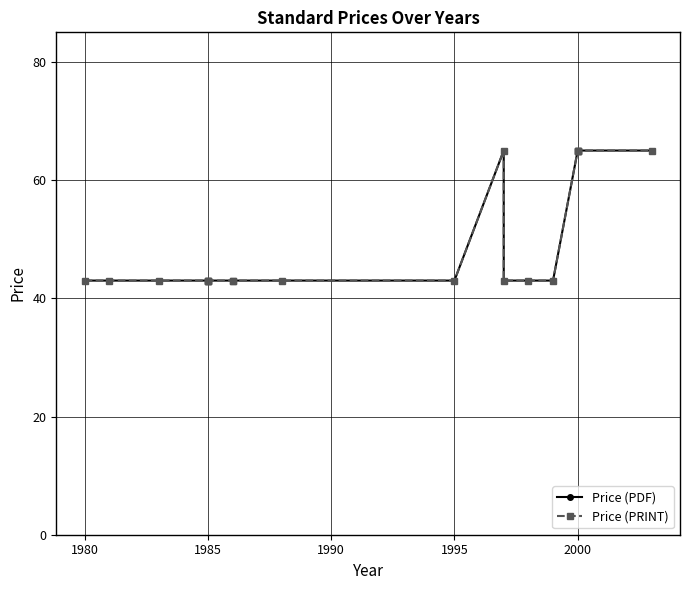

The value of Price (PDF) at 2000 is 20. True or false?

False